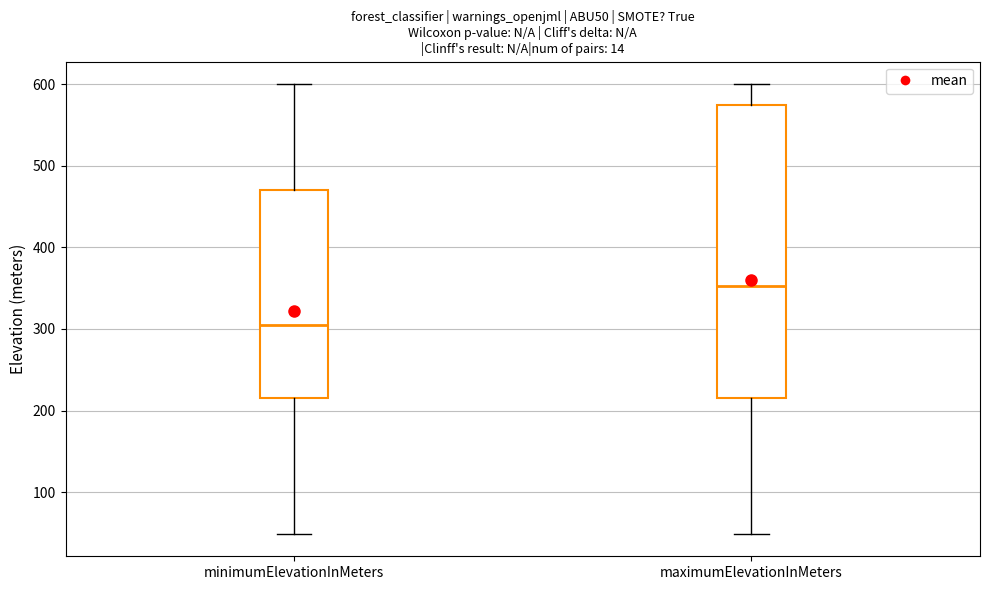

Reading left to right, read every box against the y-axis: the position of its median line, the range the box covers, and the ends of its whiskers. The values are not printed on the chart, so give them approximately, as read against the axis.

minimumElevationInMeters: median 300, box 220 to 470, whiskers 50 to 600
maximumElevationInMeters: median 350, box 220 to 580, whiskers 50 to 600